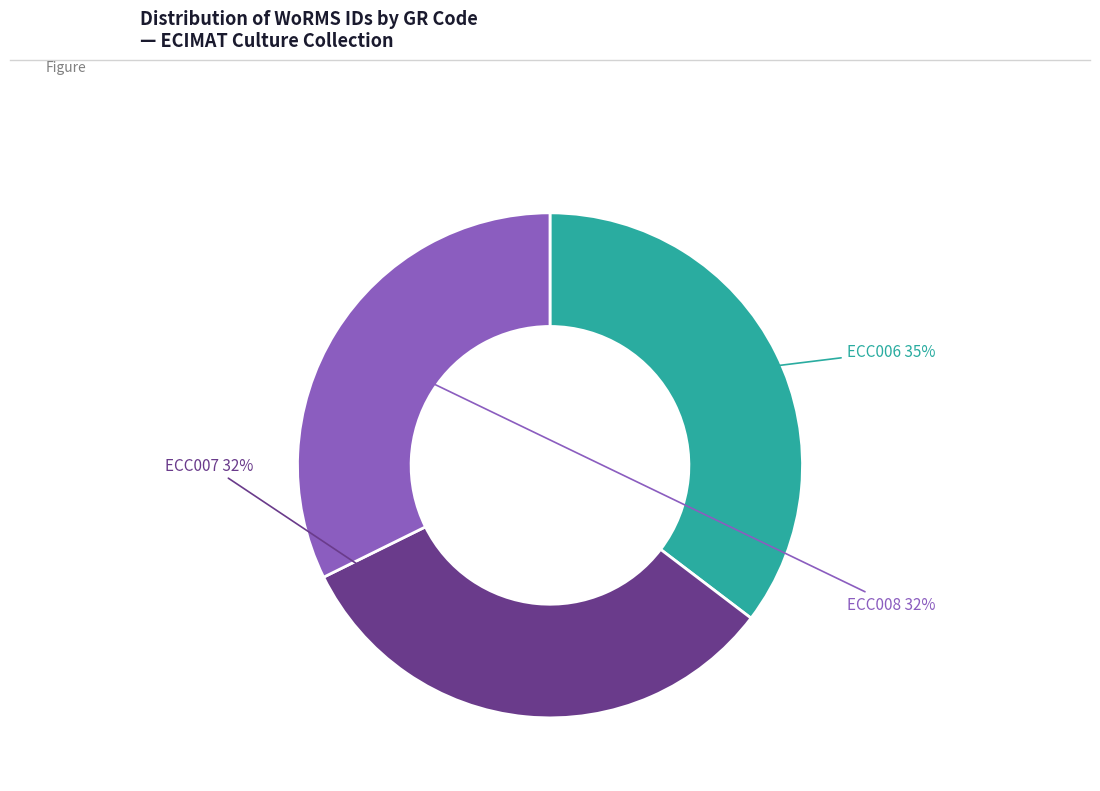

To the nearest percent, what is the average slice percentage?

33%